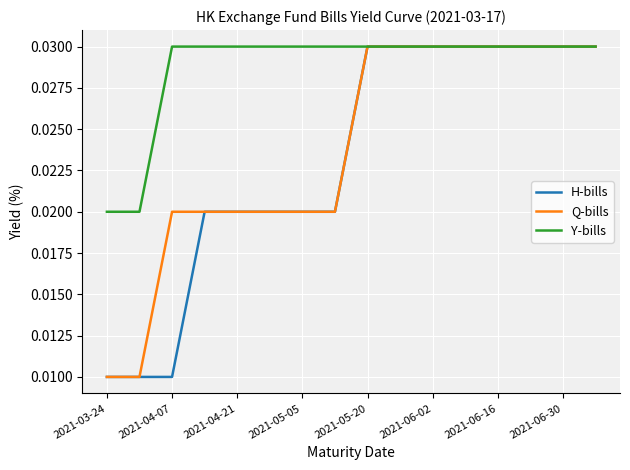

Is this an area chart (filled region under the line)?

No